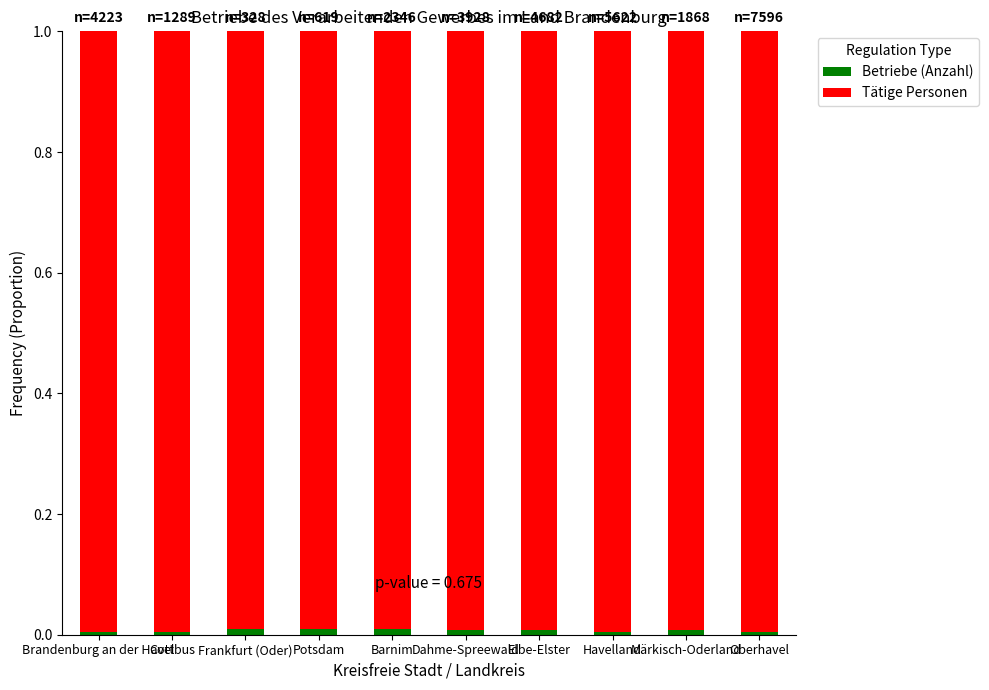

How many data points does each series have?

10